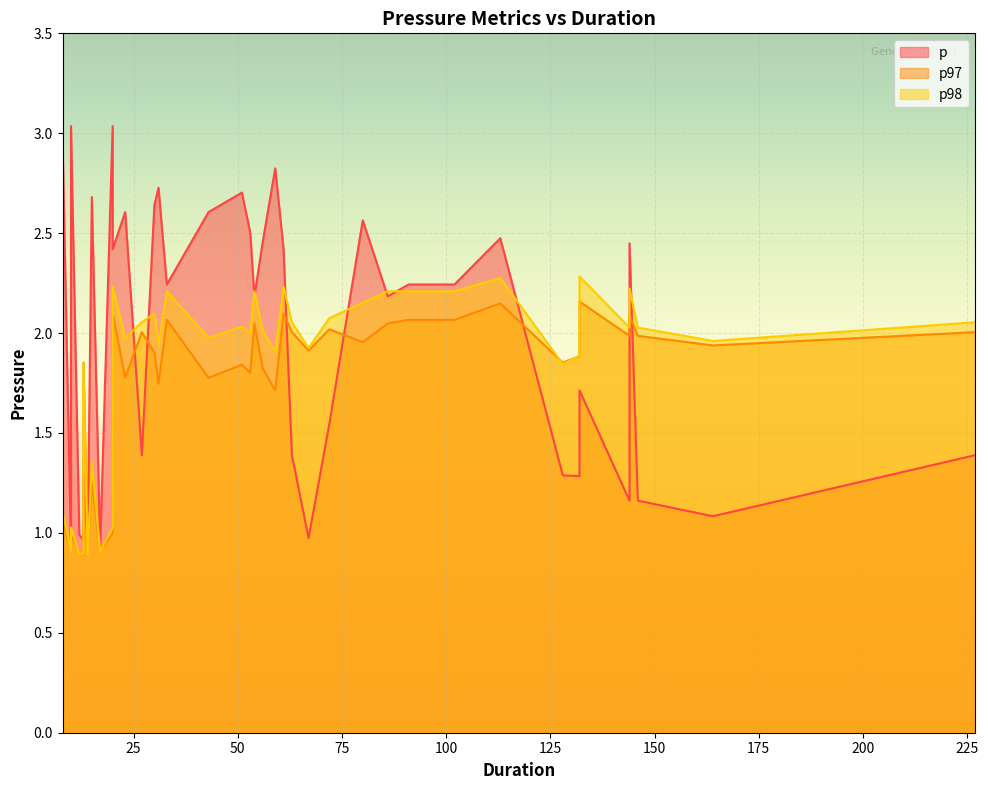

Which series ends up on top after the final intersection of p and p97?

p97